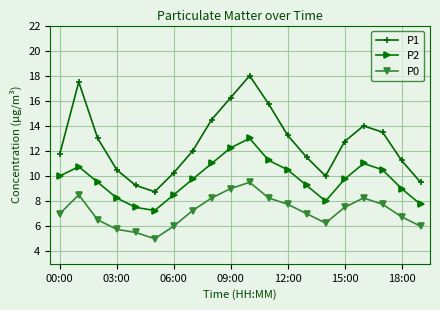

What is the value of the P0 point at the 1st from the left?

7.0